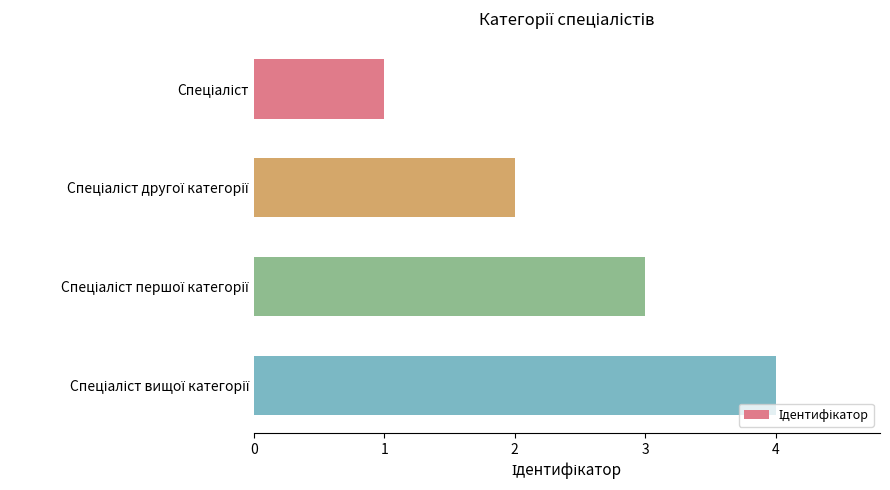

What is the greatest value displayed?

4